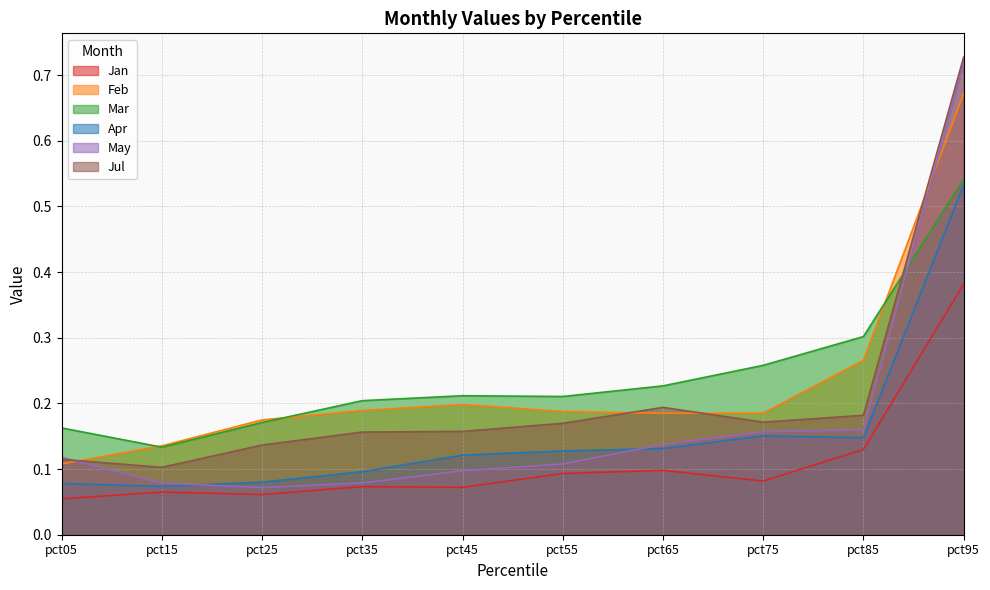

Which series has the widest spread of values?

May